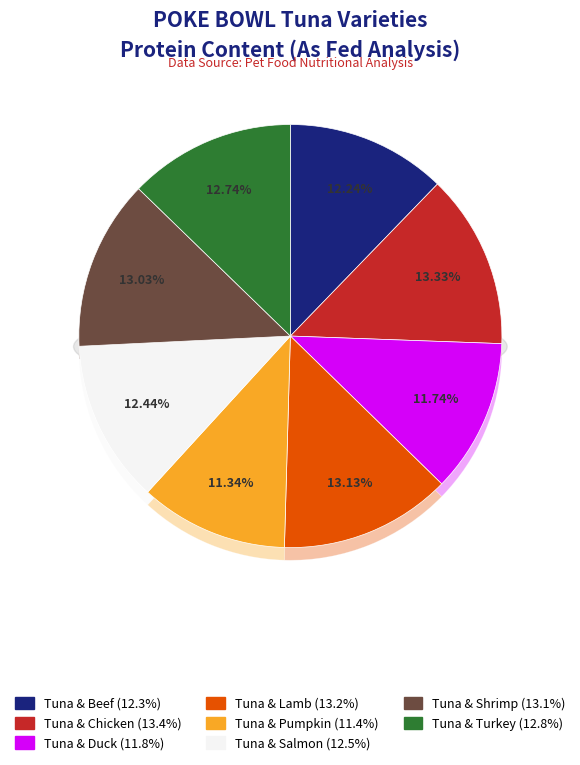

Is there any slice that represents more than half of the pie?

No